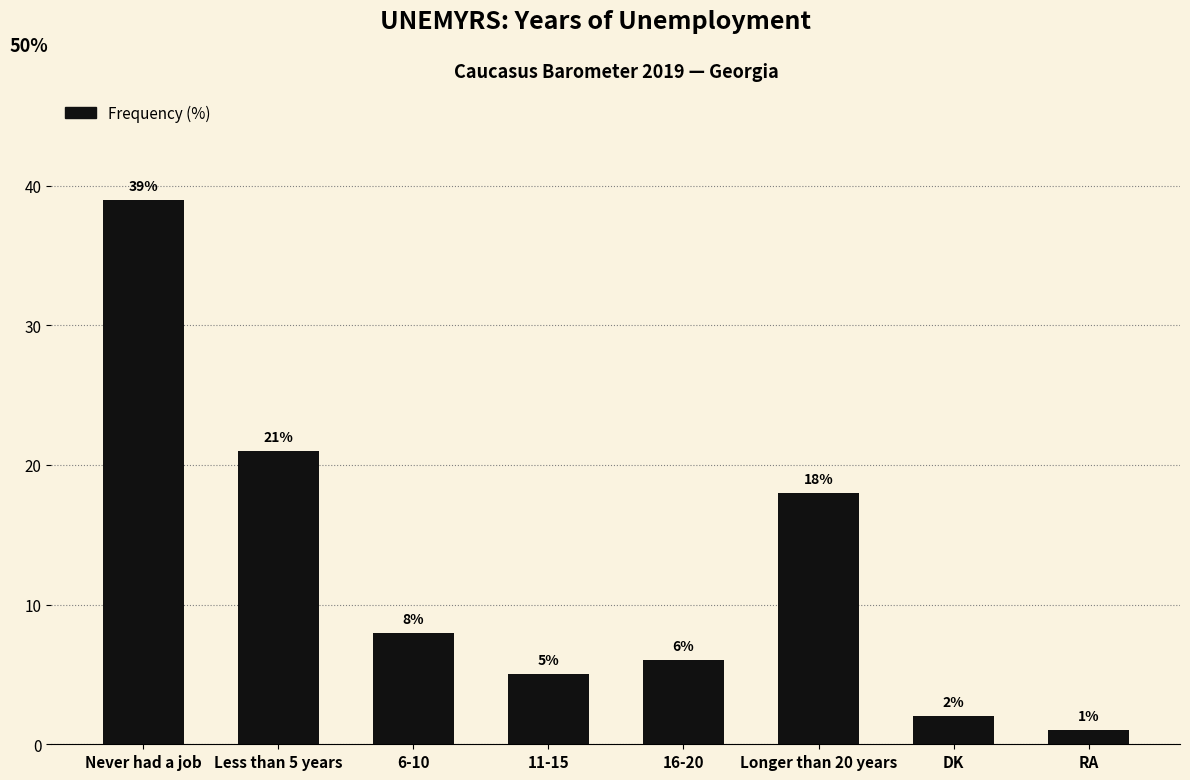

List the labels in order of value, largest first.

Never had a job, Less than 5 years, Longer than 20 years, 6-10, 16-20, 11-15, DK, RA